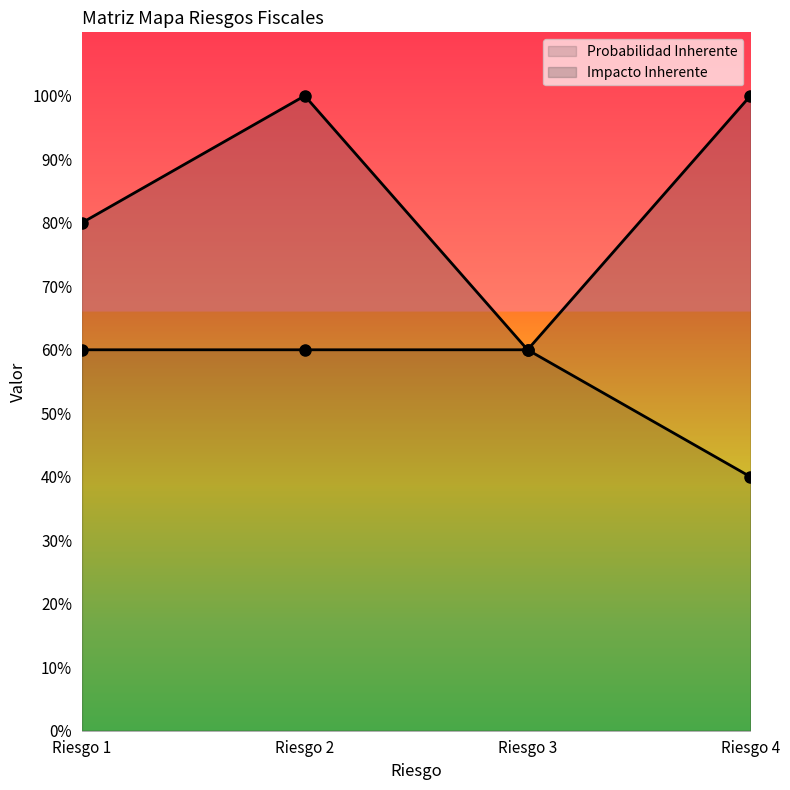

True or false: Probabilidad Inherente line and Impacto Inherente line cross at least once.

False